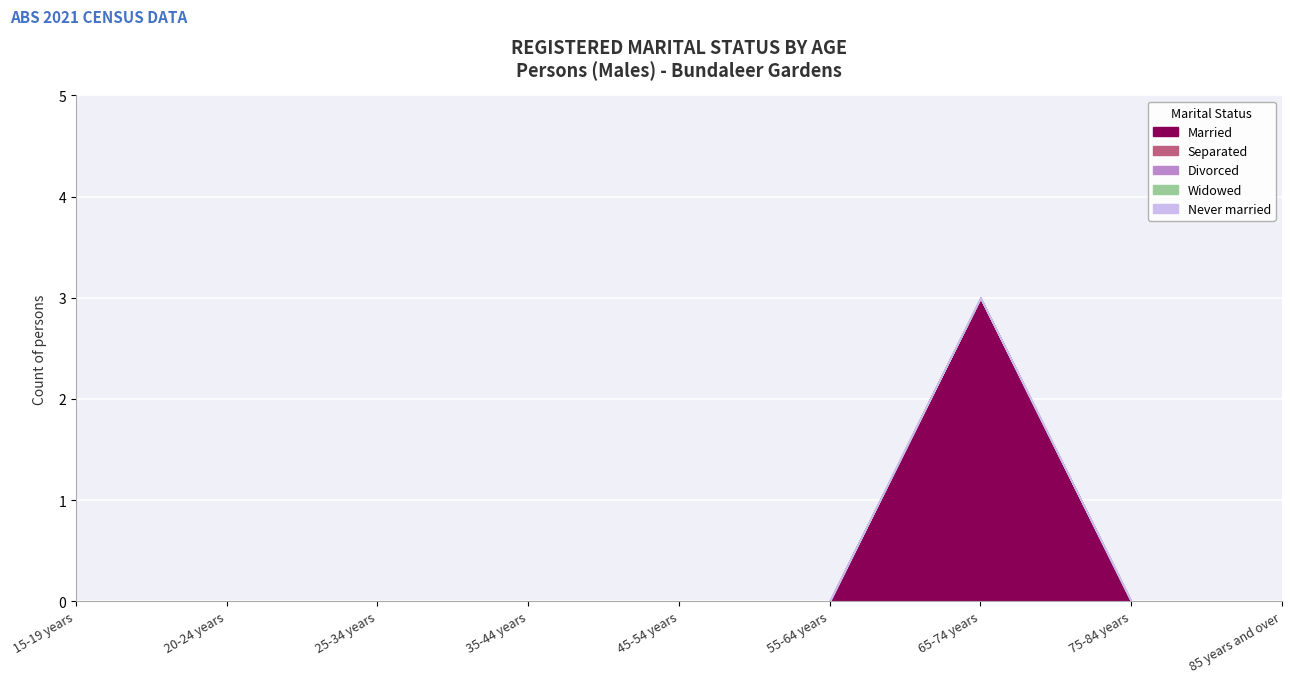

Reading left to right, list all the values displayed in this chart.

Married: 15-19 years=0	20-24 years=0	25-34 years=0	35-44 years=0	45-54 years=0	55-64 years=0	65-74 years=3	75-84 years=0	85 years and over=0
Separated: 15-19 years=0	20-24 years=0	25-34 years=0	35-44 years=0	45-54 years=0	55-64 years=0	65-74 years=0	75-84 years=0	85 years and over=0
Divorced: 15-19 years=0	20-24 years=0	25-34 years=0	35-44 years=0	45-54 years=0	55-64 years=0	65-74 years=0	75-84 years=0	85 years and over=0
Widowed: 15-19 years=0	20-24 years=0	25-34 years=0	35-44 years=0	45-54 years=0	55-64 years=0	65-74 years=0	75-84 years=0	85 years and over=0
Never married: 15-19 years=0	20-24 years=0	25-34 years=0	35-44 years=0	45-54 years=0	55-64 years=0	65-74 years=0	75-84 years=0	85 years and over=0